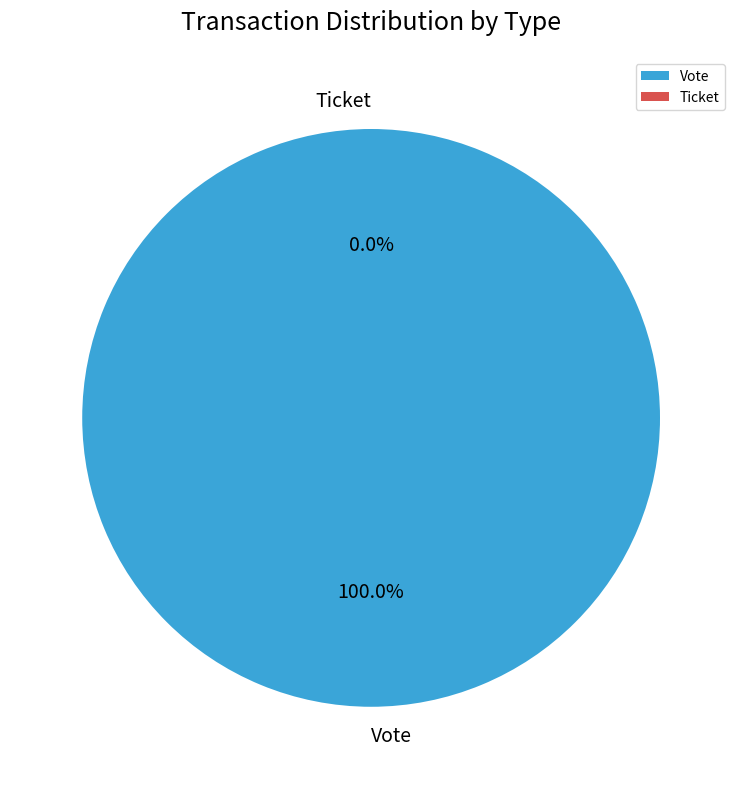

To the nearest percent, what is the average slice percentage?

50%